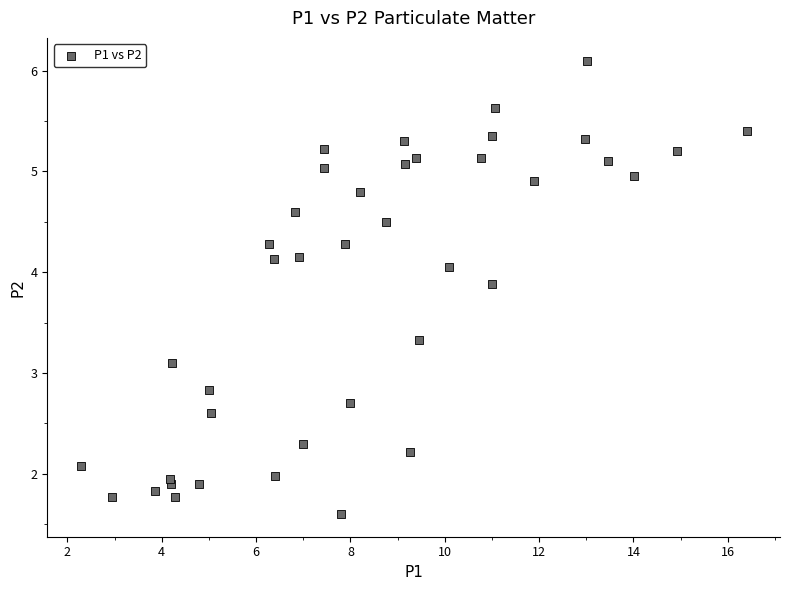

What Y value in the scatter plot is closest to 3?

3.1